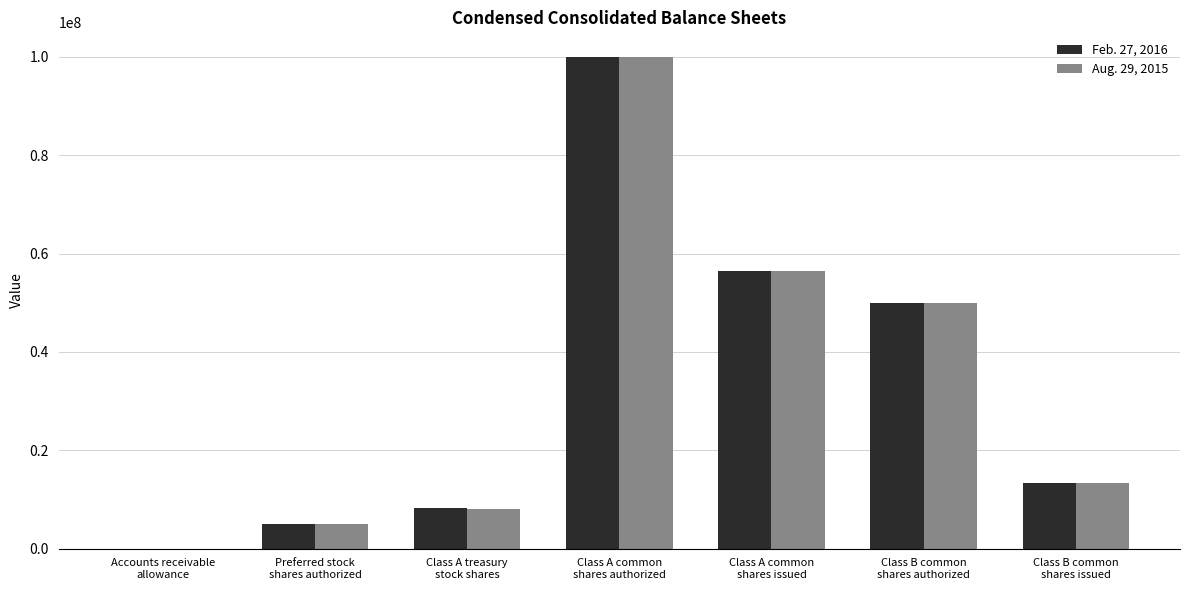

Reading left to right, transcribe all the data shown in this chart.

Feb. 27, 2016: Accounts receivable
allowance=14663	Preferred stock
shares authorized=5000000	Class A treasury
stock shares=8338089	Class A common
shares authorized=100000000	Class A common
shares issued=56415806	Class B common
shares authorized=50000000	Class B common
shares issued=13295747
Aug. 29, 2015: Accounts receivable
allowance=11312	Preferred stock
shares authorized=5000000	Class A treasury
stock shares=8037696	Class A common
shares authorized=100000000	Class A common
shares issued=56400070	Class B common
shares authorized=50000000	Class B common
shares issued=13295747